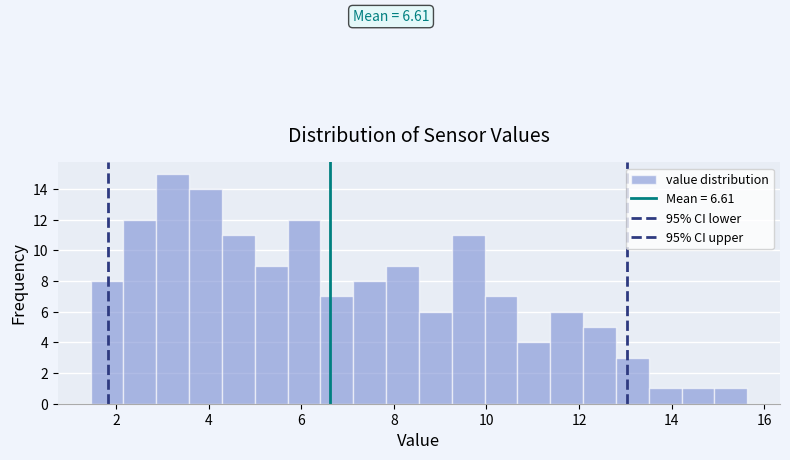

Around what value on the x-axis is the tallest bar? Give the approximate position of its centre, as read against the axis.

3.2